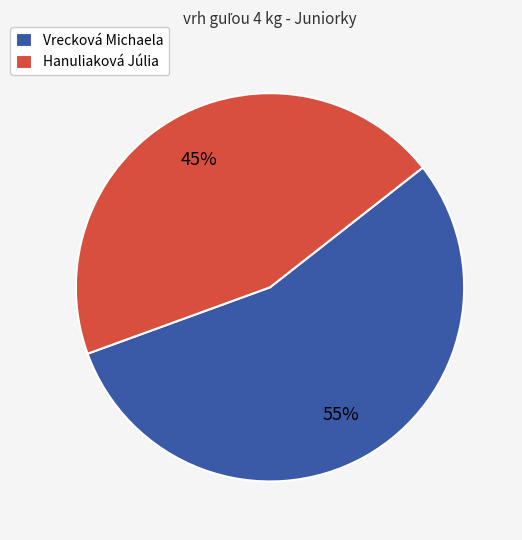

True or false: Vrecková Michaela accounts for 50% of the total.

False